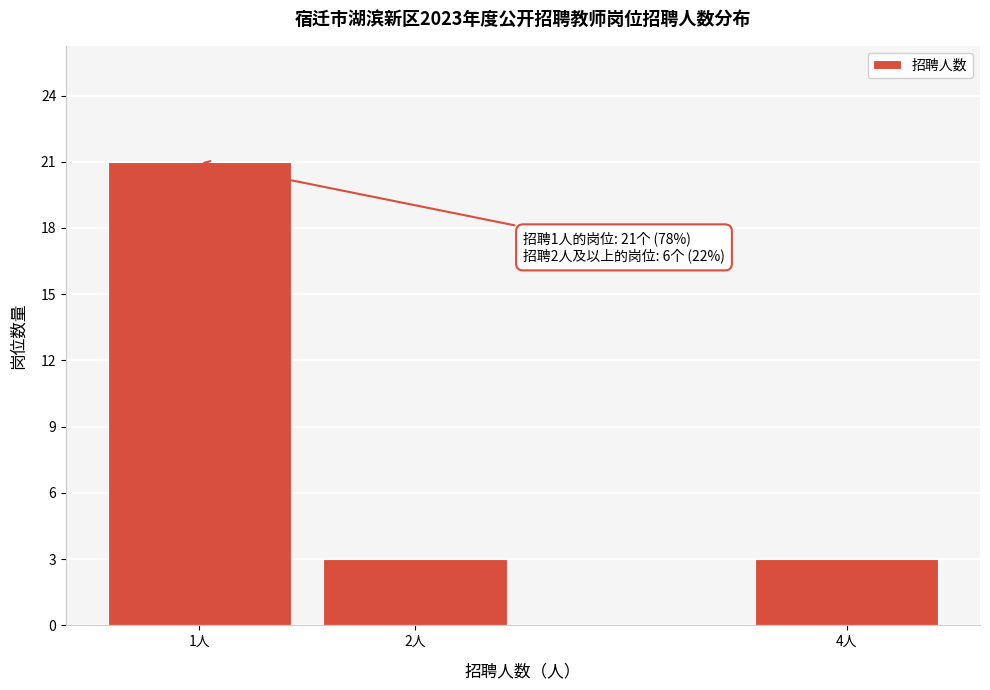

Reading left to right, what are all the values shown in this chart?

1人=21	2人=3	4人=3